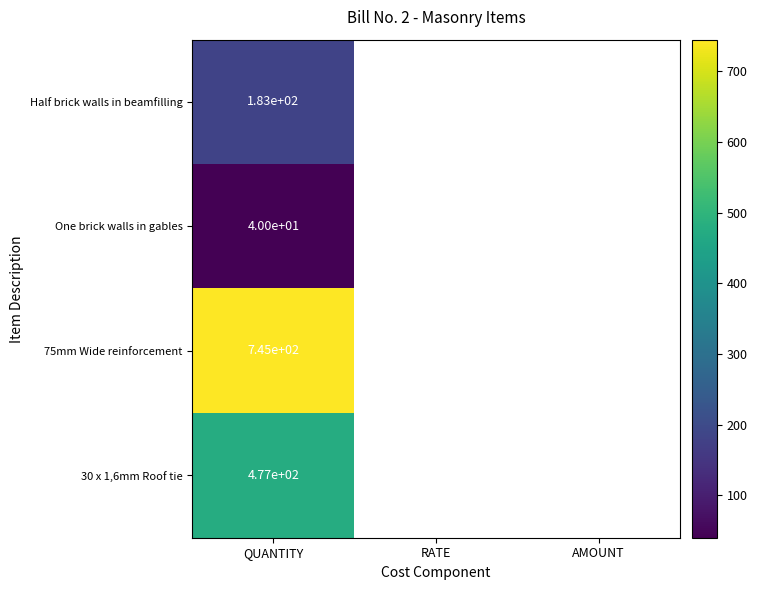

The 30 x 1,6mm Roof tie series shows 477 at QUANTITY. True or false?

True